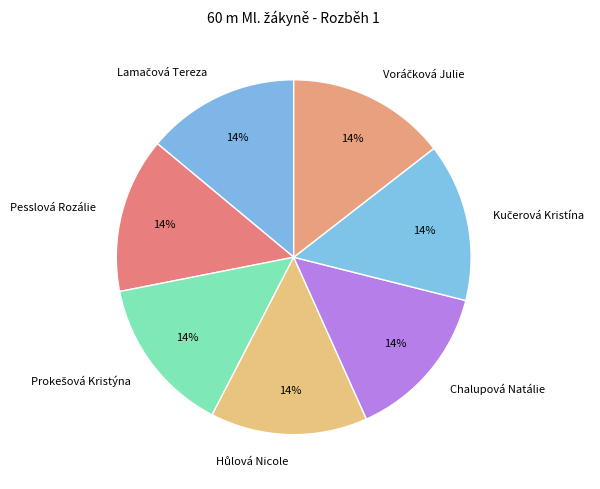

Is Chalupová Natálie the majority of the pie?

No